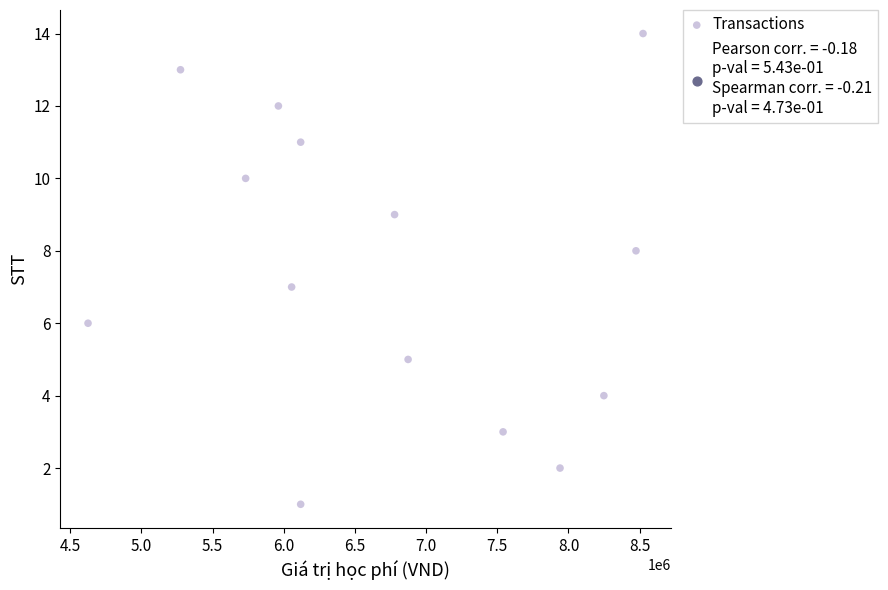

What is the range of Y values (max minus min)?

13